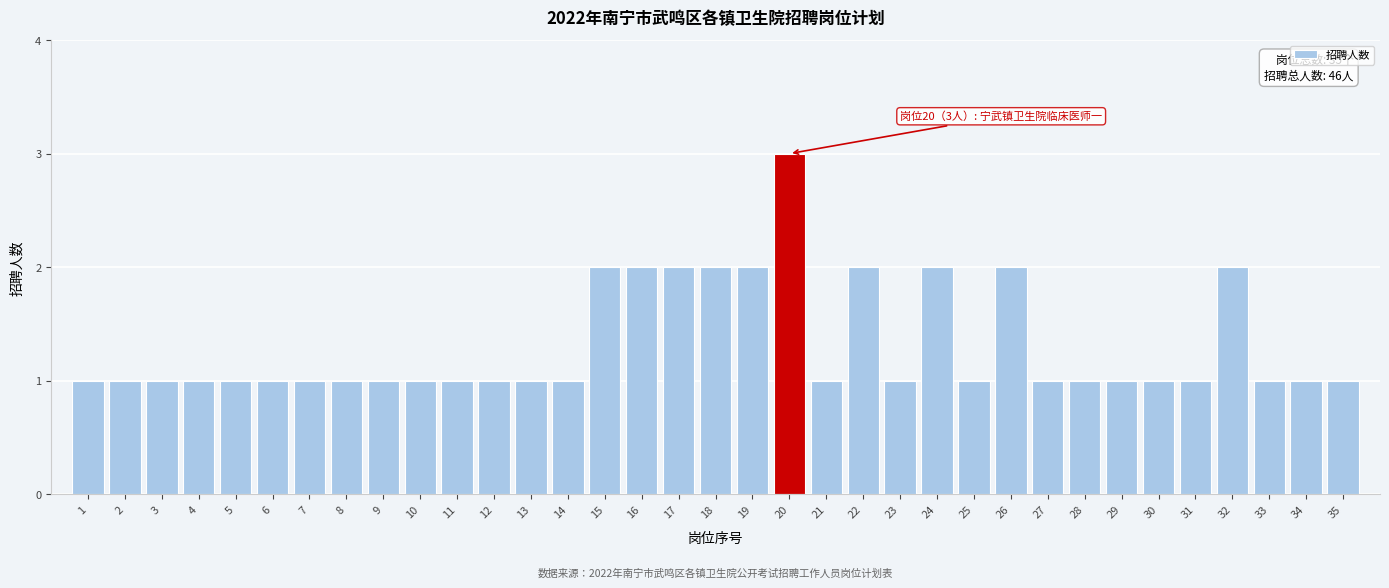

The value at 14 is 1. True or false?

True